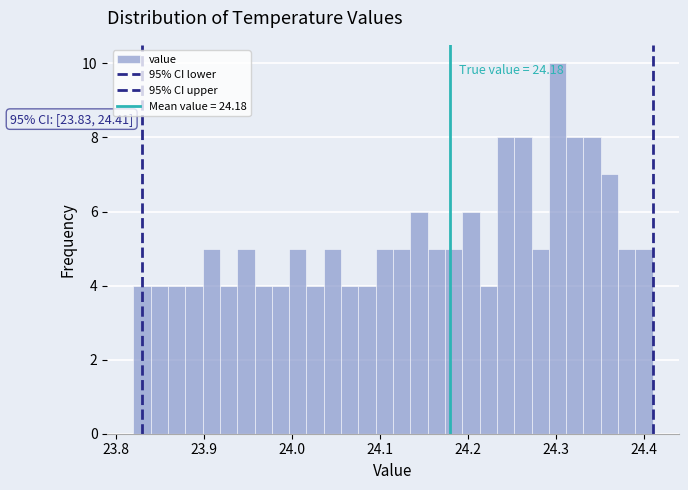

Around what value on the x-axis is the tallest bar? Give the approximate position of its centre, as read against the axis.

24.30